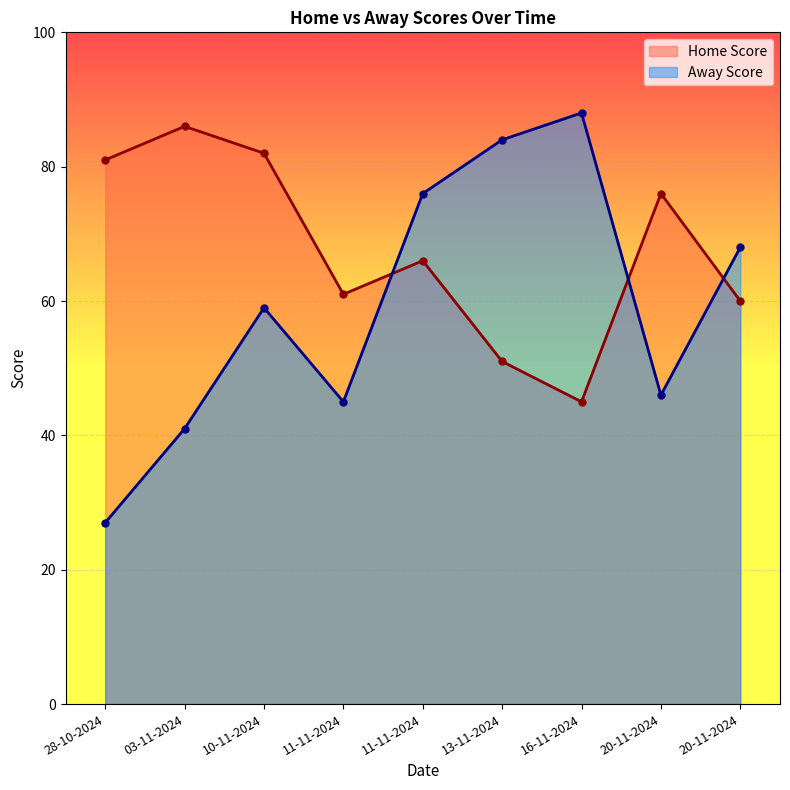

What is the total value across all series at 28-10-2024?

108